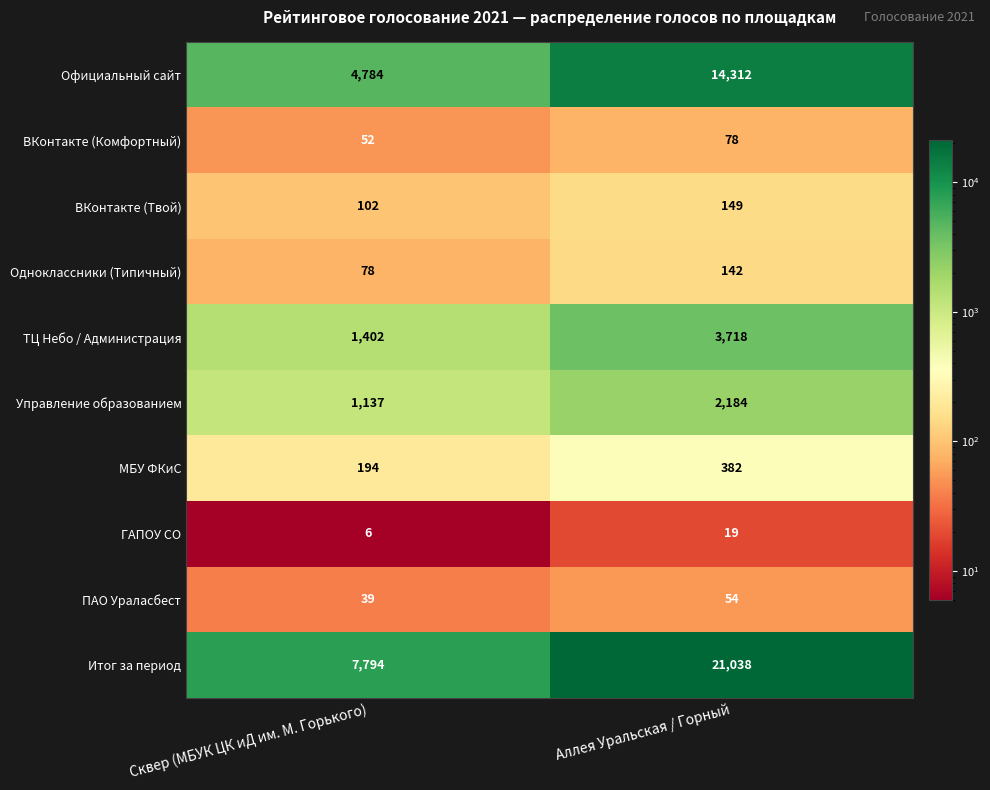

At which label is ВКонтакте (Твой) closest to 125?

Сквер (МБУК ЦК иД им. М. Горького)